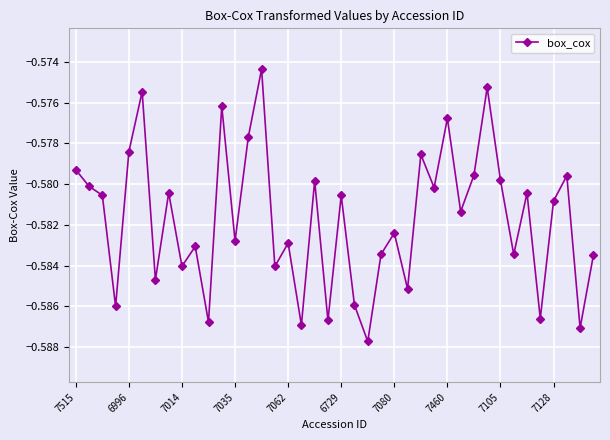

True or false: the data has more than 2 interior local peaks.

True